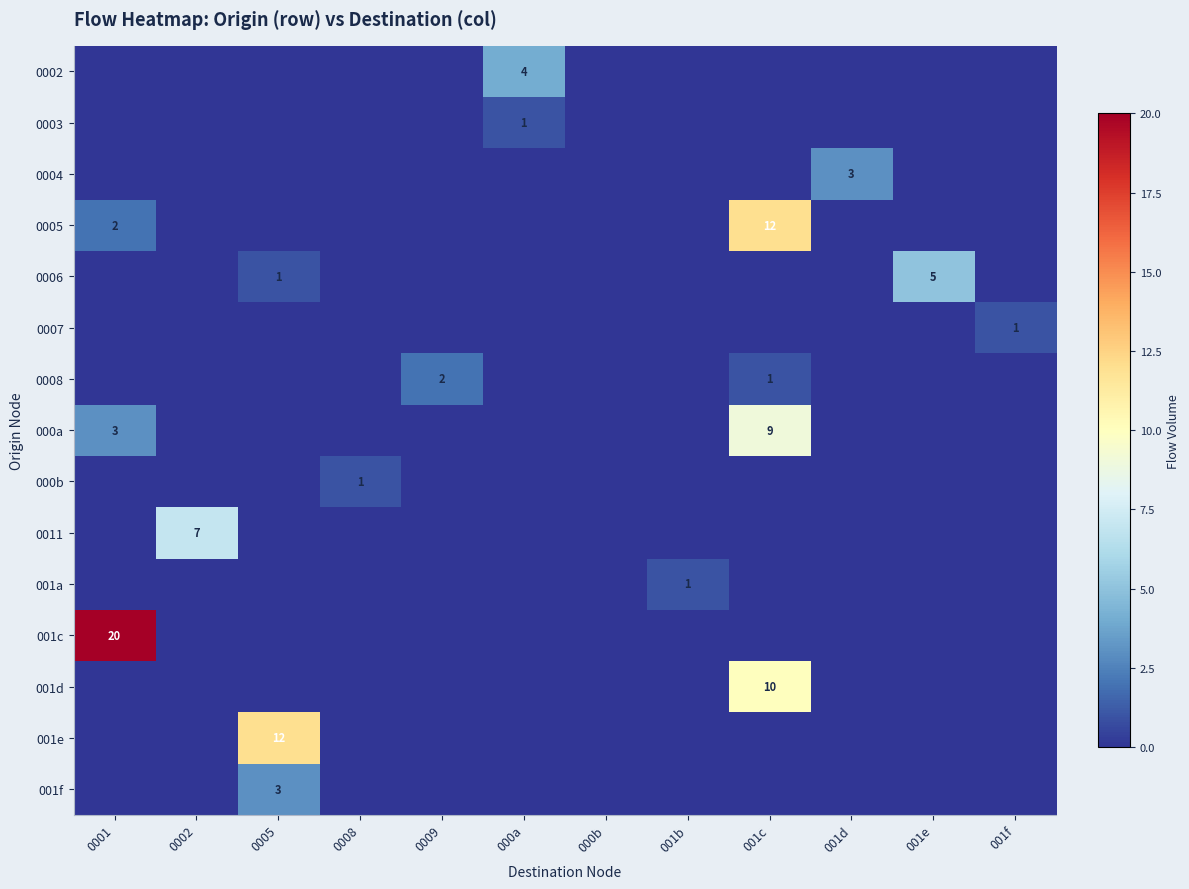

True or false: 000a has a value of 9 at 001c.

True